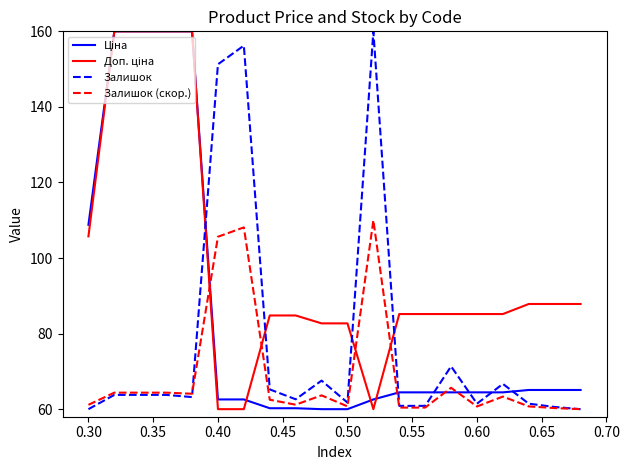

What is the sum of all Залишок (скор.) values?

1381.7